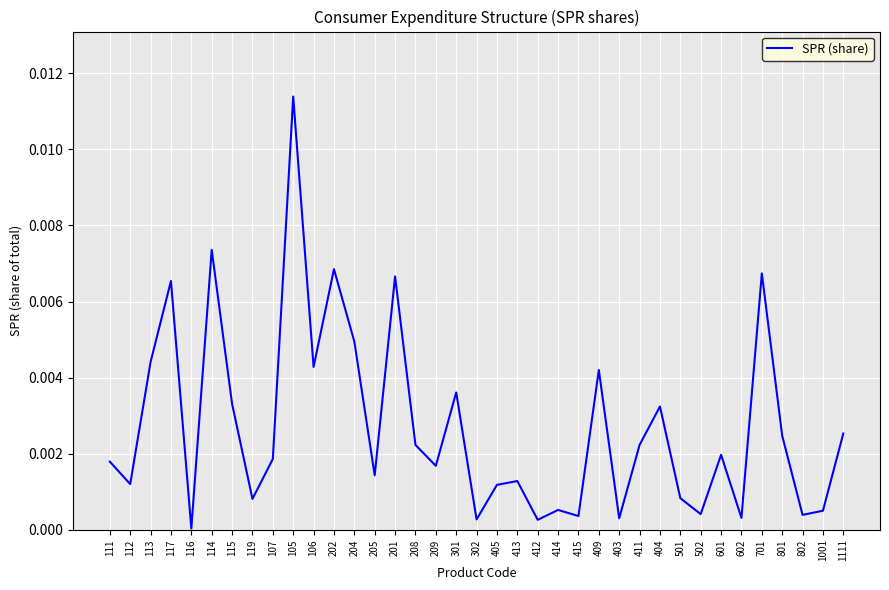

How many lines are shown in the chart?

1